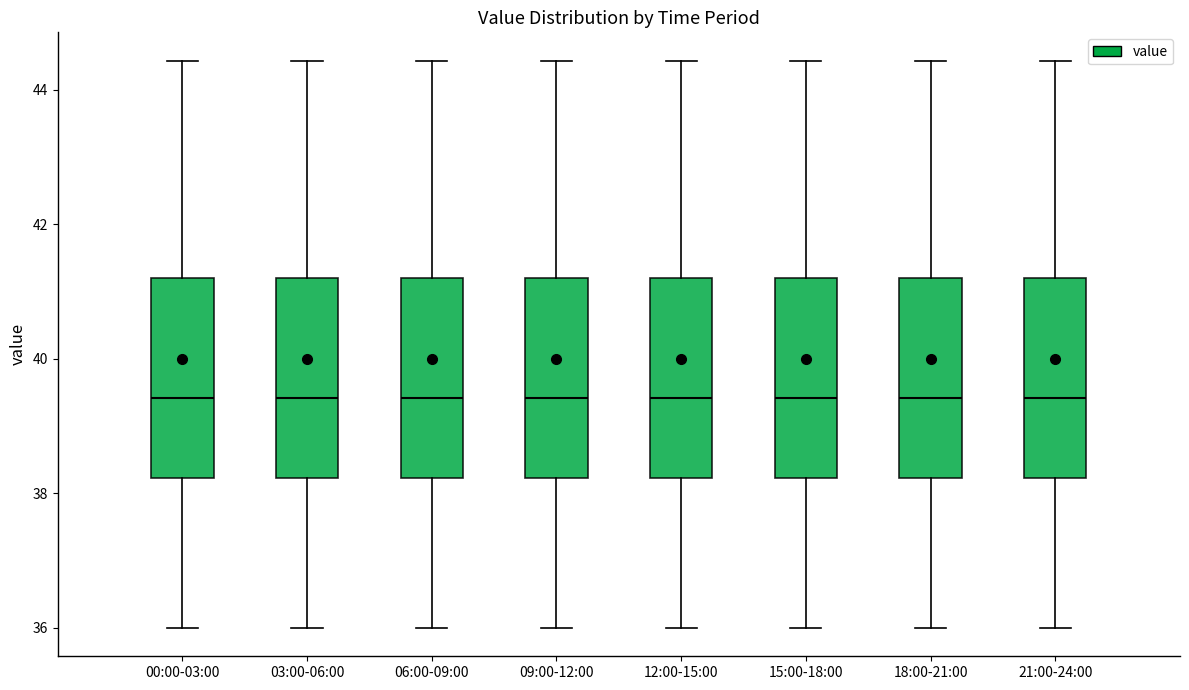

Reading left to right, transcribe this box plot: for each box, give where its median line is, the range the box spans, and where its two whiskers end, as read against the y-axis. The values are not printed on the chart, so give them approximately, as read against the axis.

00:00-03:00: median 39.4, box 38.2 to 41.2, whiskers 36.0 to 44.4
03:00-06:00: median 39.4, box 38.2 to 41.2, whiskers 36.0 to 44.4
06:00-09:00: median 39.4, box 38.2 to 41.2, whiskers 36.0 to 44.4
09:00-12:00: median 39.4, box 38.2 to 41.2, whiskers 36.0 to 44.4
12:00-15:00: median 39.4, box 38.2 to 41.2, whiskers 36.0 to 44.4
15:00-18:00: median 39.4, box 38.2 to 41.2, whiskers 36.0 to 44.4
18:00-21:00: median 39.4, box 38.2 to 41.2, whiskers 36.0 to 44.4
21:00-24:00: median 39.4, box 38.2 to 41.2, whiskers 36.0 to 44.4